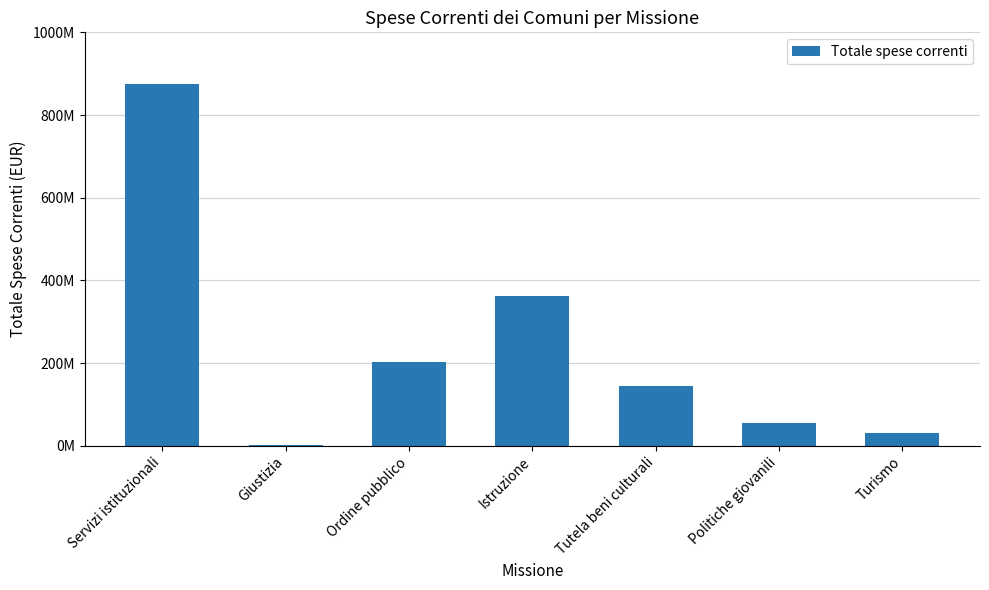

What is the label of the 4th bar from the left?

Istruzione